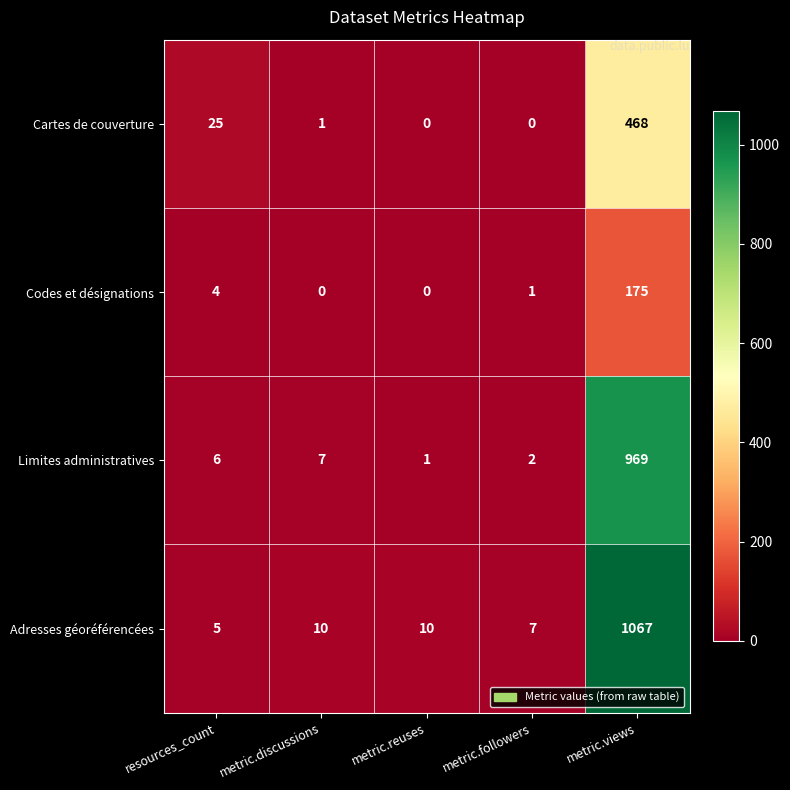

Is it true that Cartes de couverture equals 6 at resources_count?

False